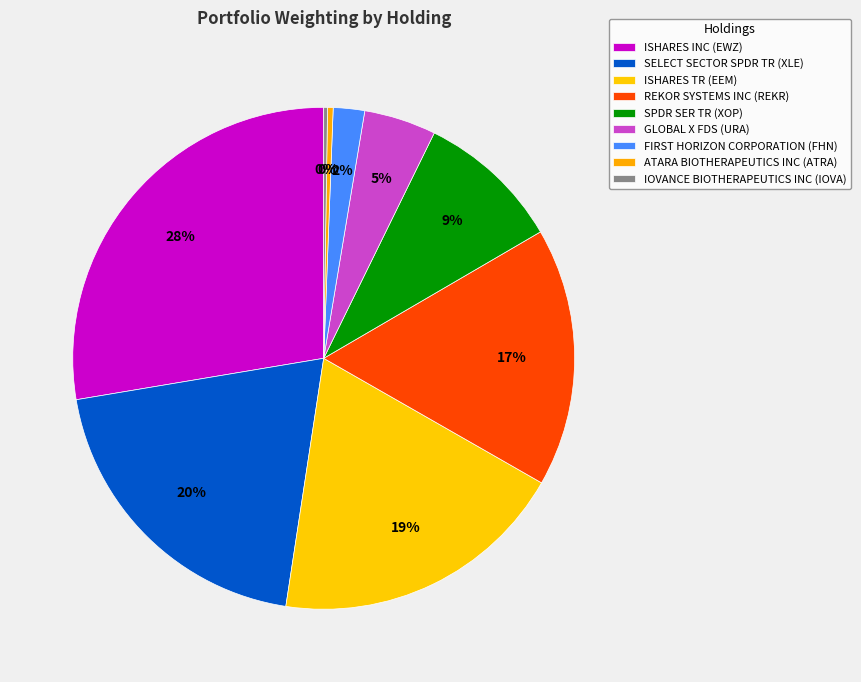

Rank the categories by value from highest to lowest.

ISHARES INC (EWZ), SELECT SECTOR SPDR TR (XLE), ISHARES TR (EEM), REKOR SYSTEMS INC (REKR), SPDR SER TR (XOP), GLOBAL X FDS (URA), FIRST HORIZON CORPORATION (FHN), ATARA BIOTHERAPEUTICS INC (ATRA), IOVANCE BIOTHERAPEUTICS INC (IOVA)